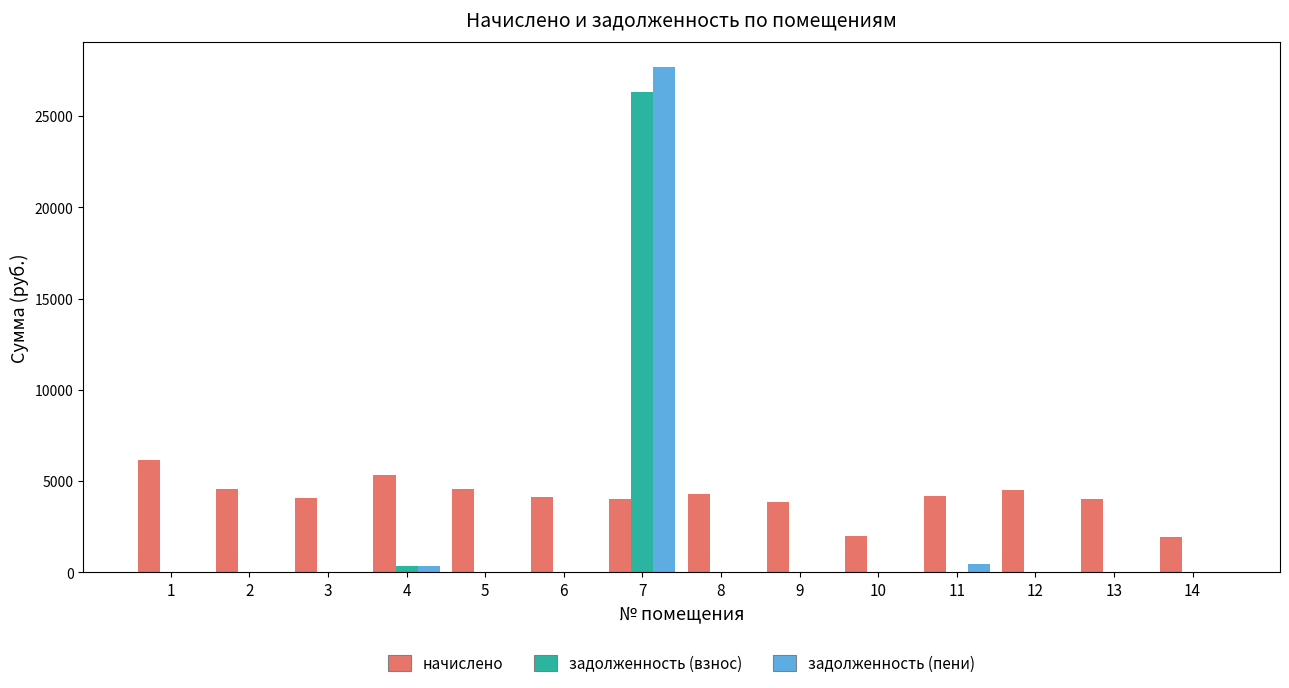

How many groups of bars are there?

14